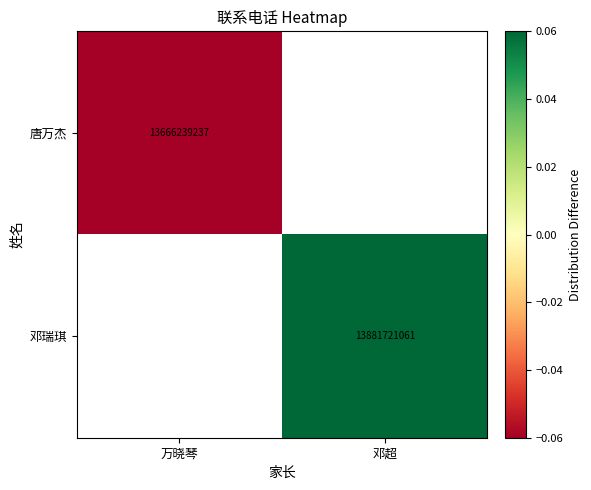

Between 万晓琴 and 邓超, which is larger?

邓超